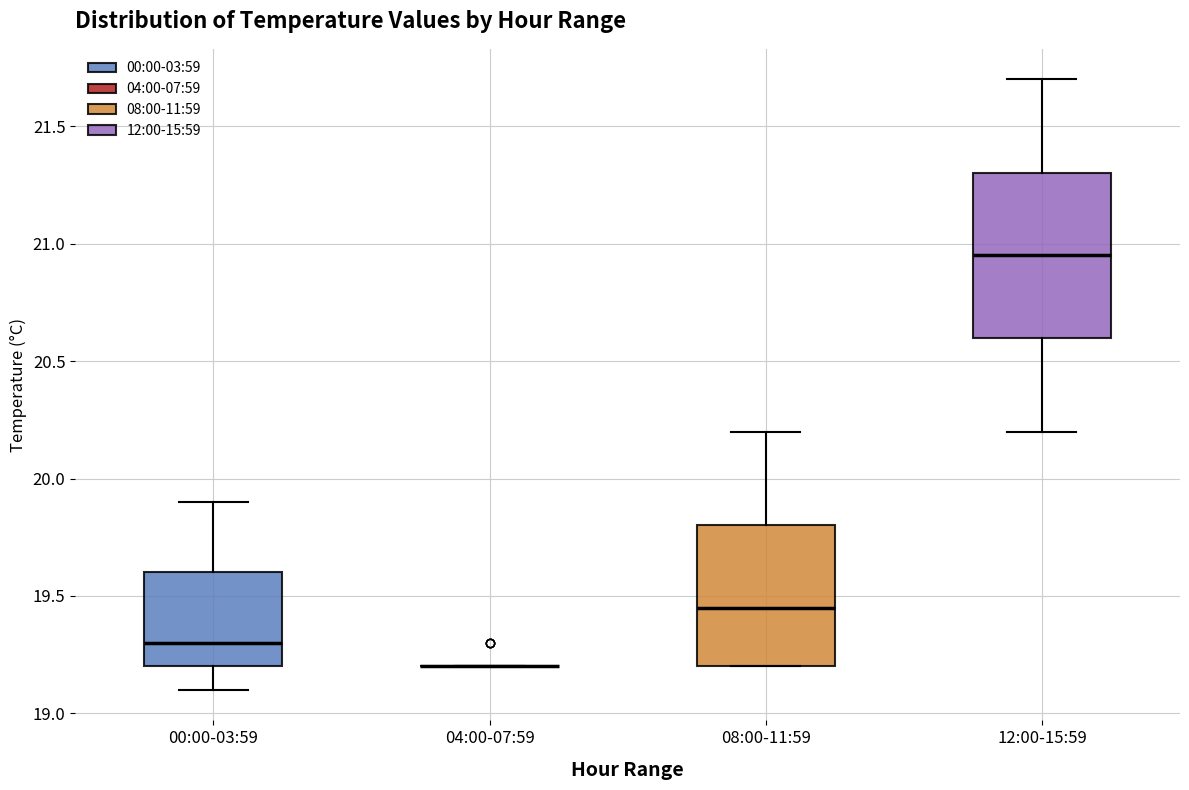

Reading left to right, read every box against the y-axis: the position of its median line, the range the box covers, and the ends of its whiskers. The values are not printed on the chart, so give them approximately, as read against the axis.

00:00-03:59: median 19.30, box 19.20 to 19.60, whiskers 19.10 to 19.90
04:00-07:59: box collapsed to a line at 19.20, whiskers 19.20 to 19.20
08:00-11:59: median 19.45, box 19.20 to 19.80, whiskers 19.20 to 20.20
12:00-15:59: median 20.95, box 20.60 to 21.30, whiskers 20.20 to 21.70